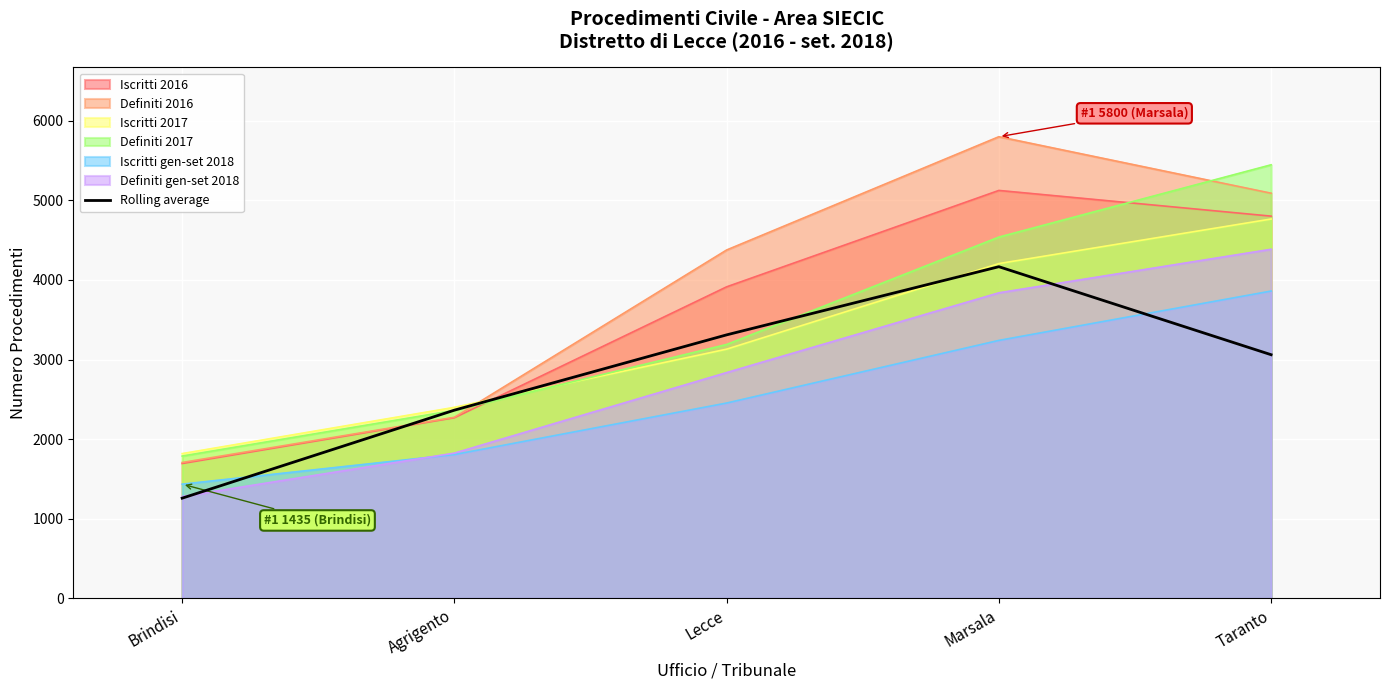

Reading left to right, extract all data points from this chart.

Brindisi=1258.9	Agrigento=2364.7	Lecce=3310.6	Marsala=4166.9	Taranto=3061.2